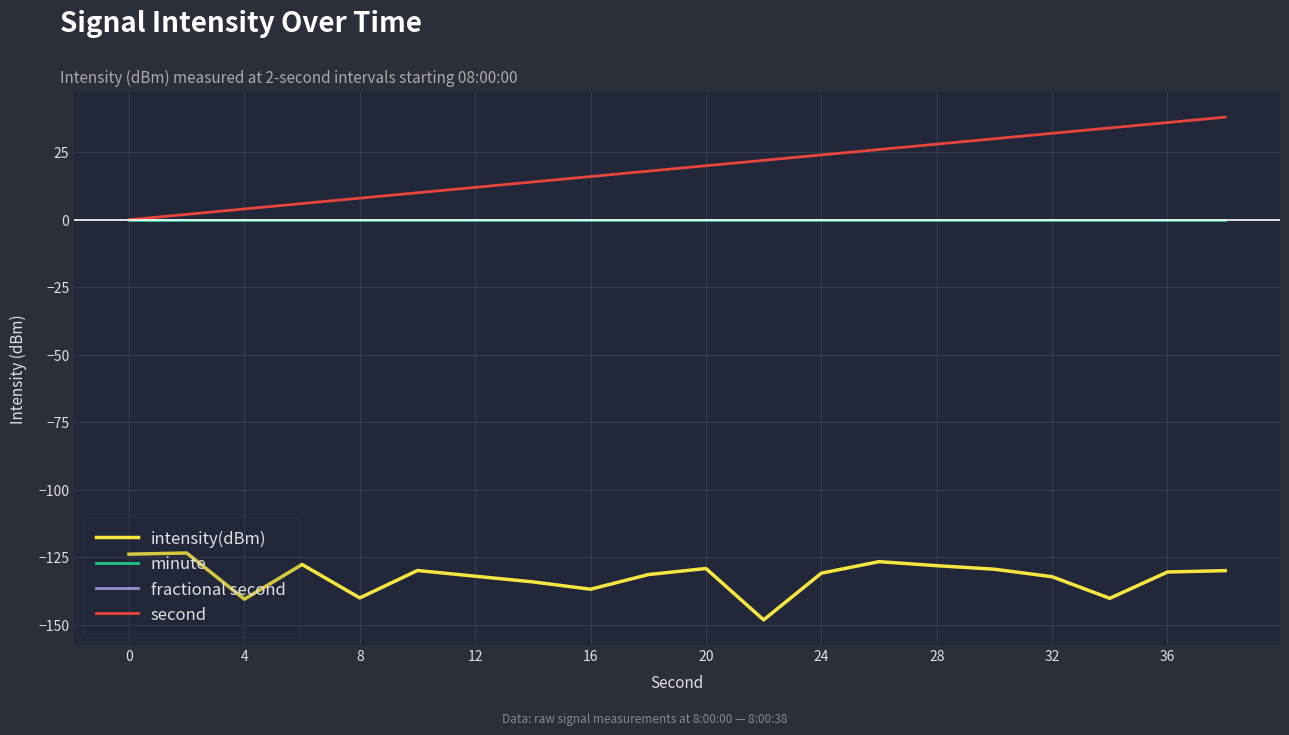

What is the maximum value for intensity(dBm)?

-123.4